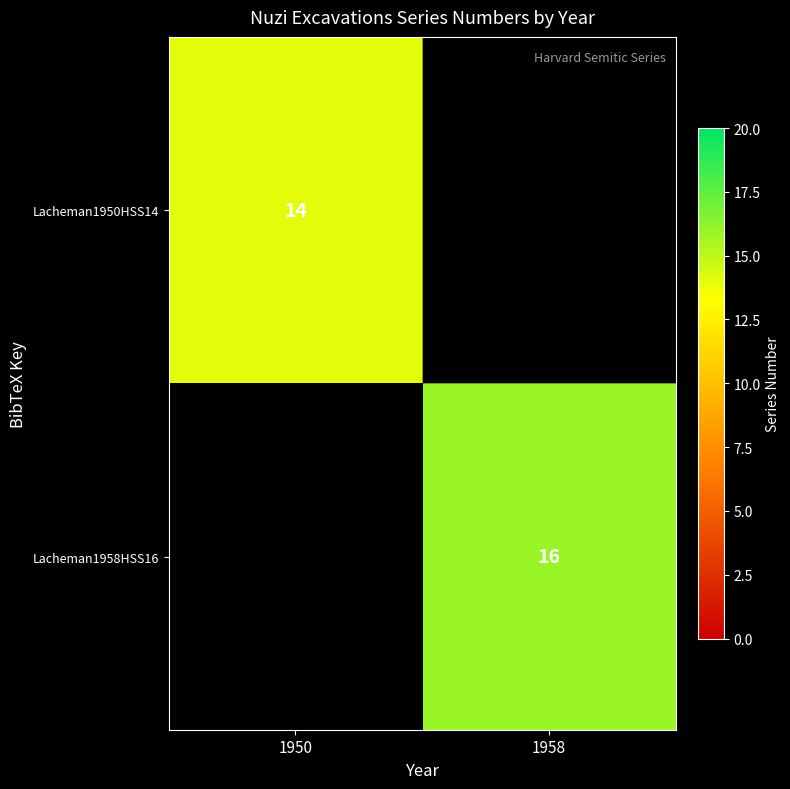

The value of Lacheman1958HSS16 at 1958 is 8. True or false?

False